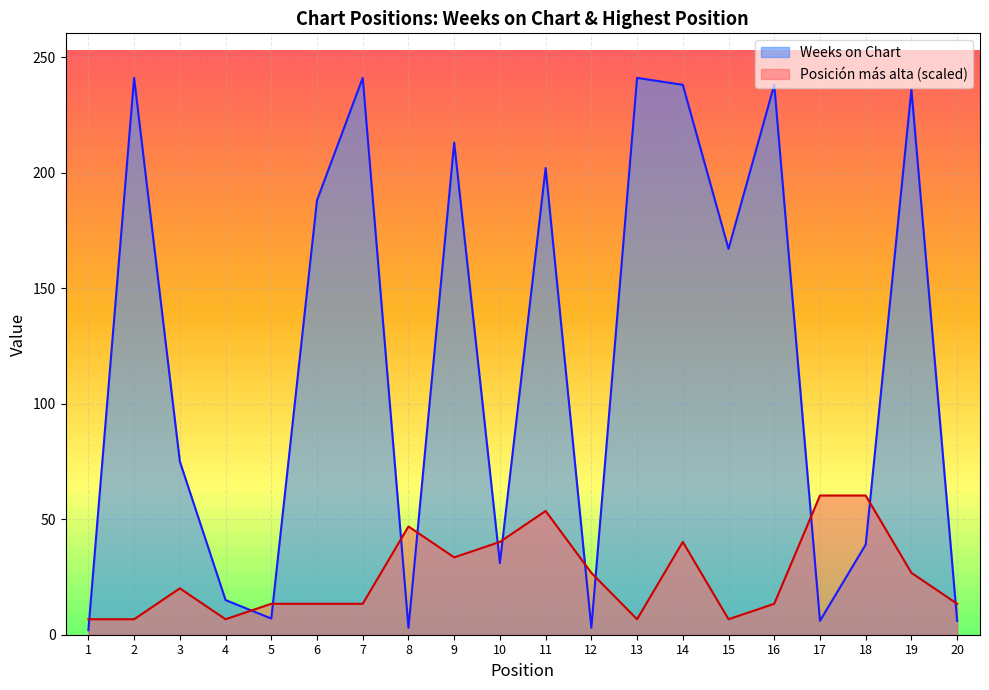

What is the sum of all Posición más alta values?

508.8